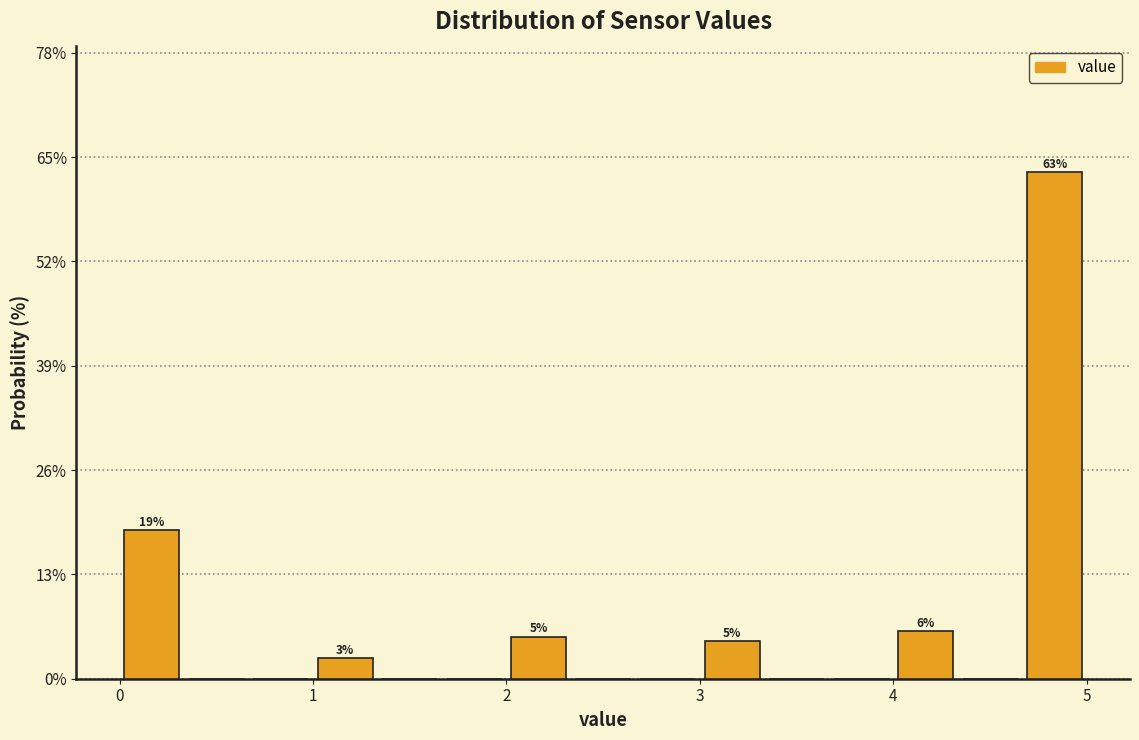

Read against the x-axis, roughly where is the centre of the tallest bar?

4.8